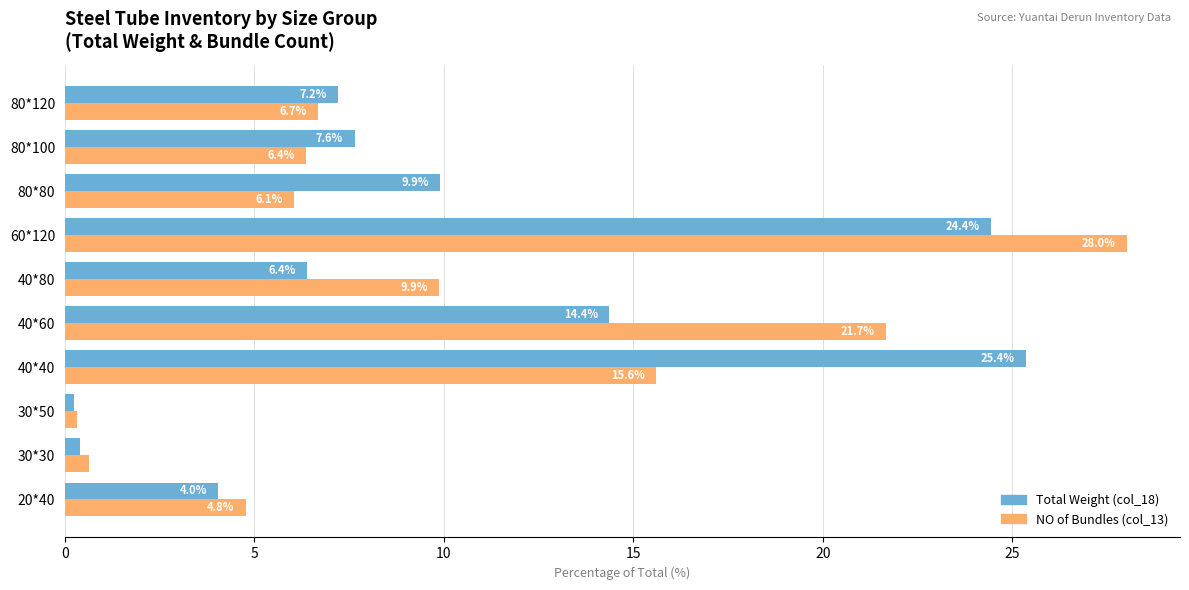

Which category has the lowest value in the Total Weight (col_18) series?

30*50